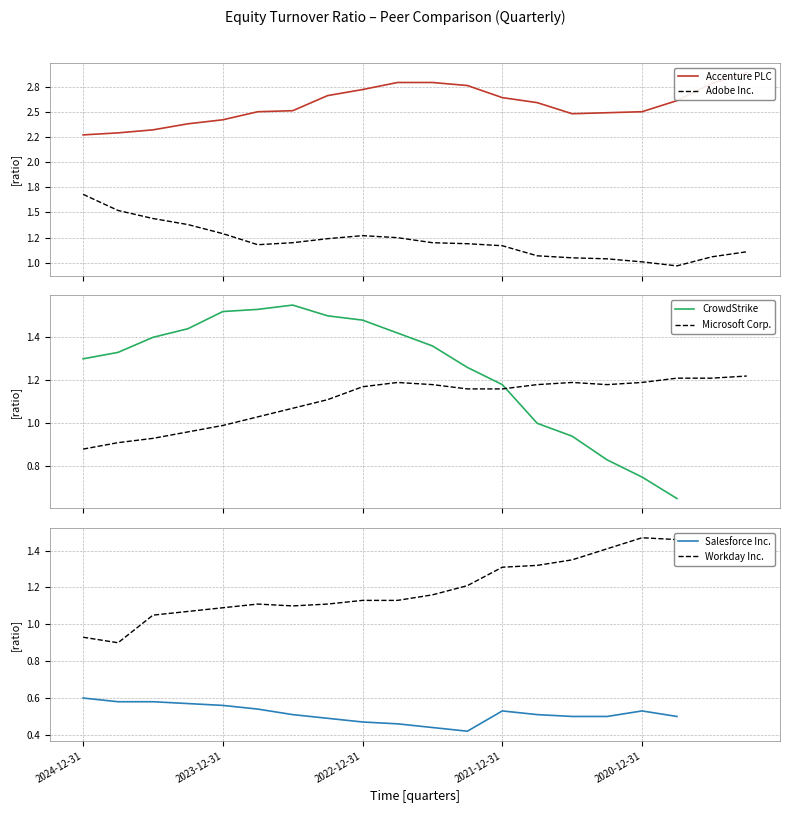

What is the lowest value of the Workday Inc. series?

0.9